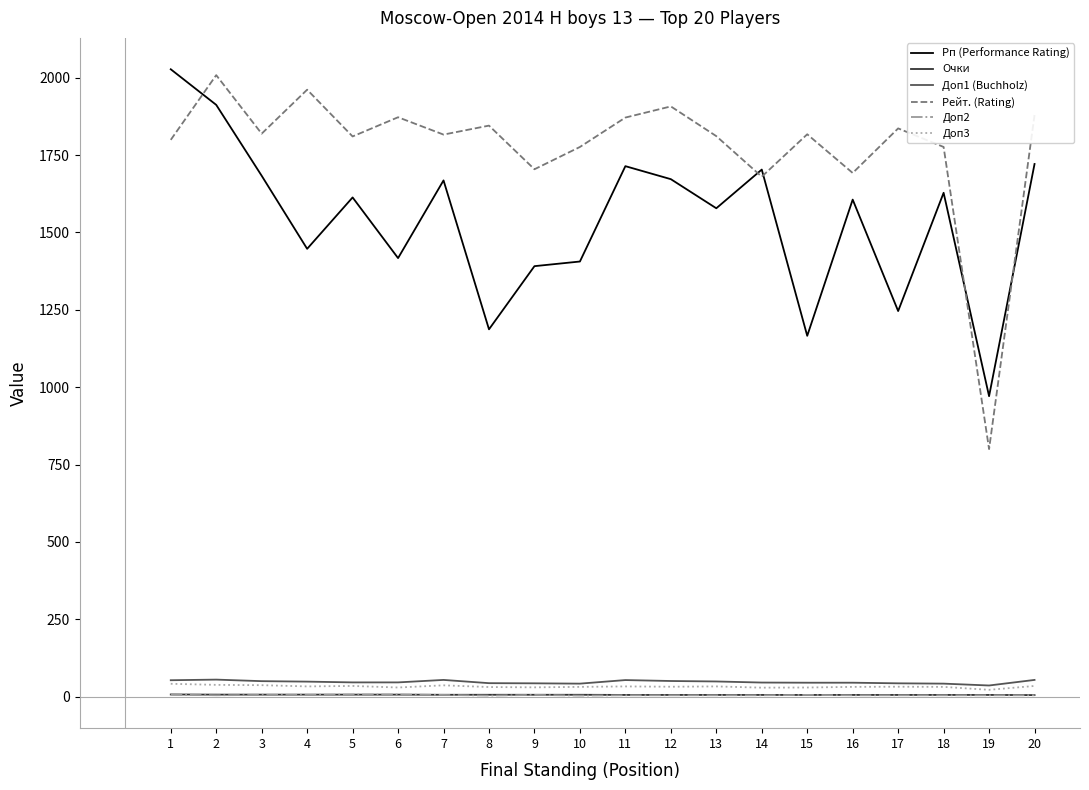

How many lines are shown in the chart?

6